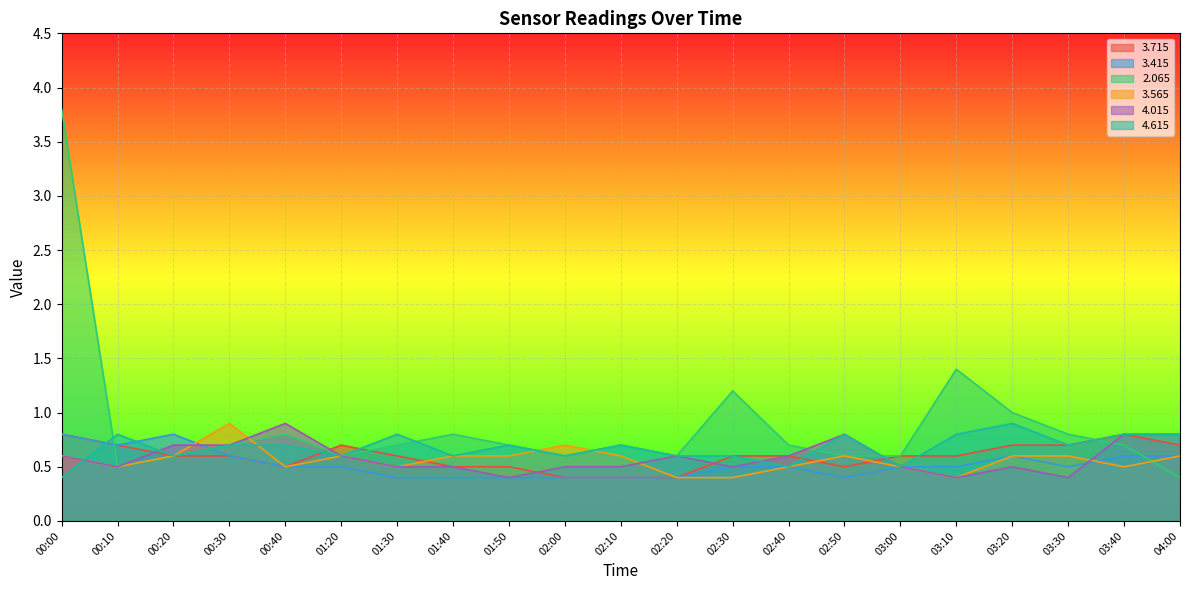

The value of   4.015 at 00:40 is 0.9. True or false?

True